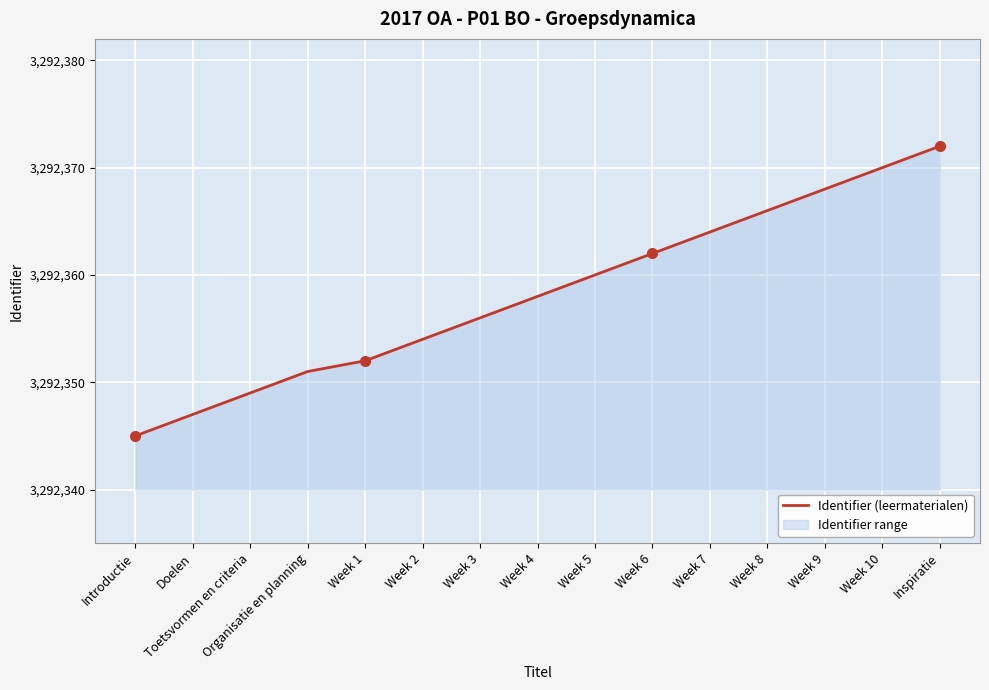

Rank the categories by value from highest to lowest.

Inspiratie, Week 10, Week 9, Week 8, Week 7, Week 6, Week 5, Week 4, Week 3, Week 2, Week 1, Organisatie en planning, Toetsvormen en criteria, Doelen, Introductie